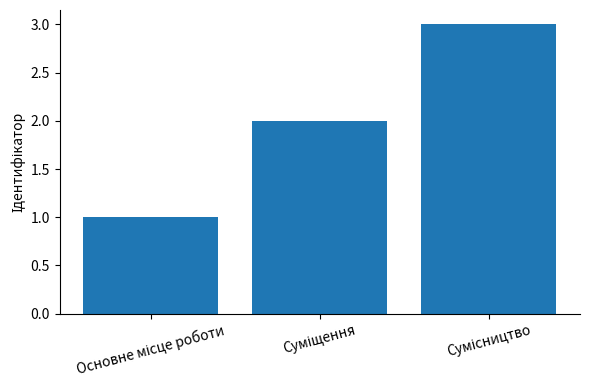

What is the greatest value displayed?

3